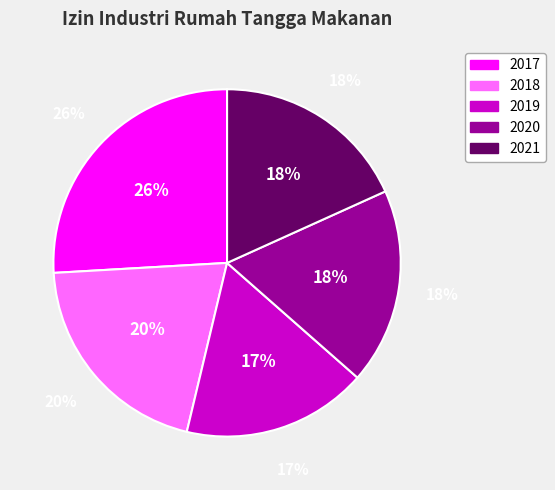

Count the number of slices in the pie.

5